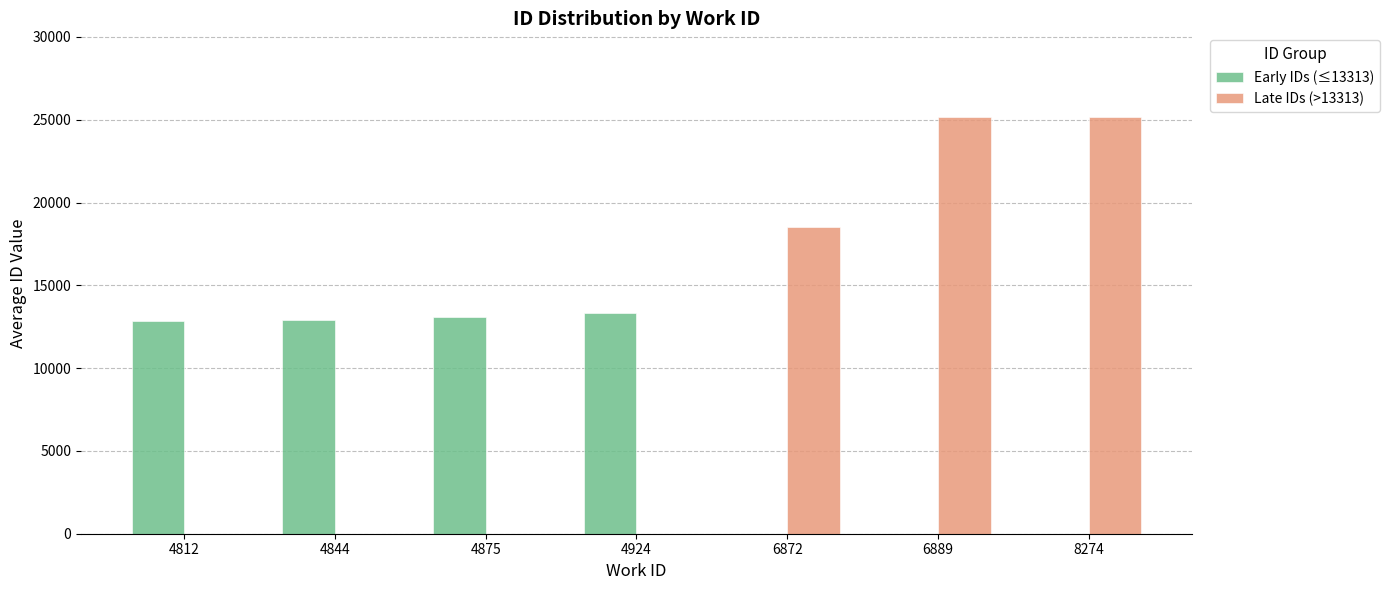

What is the sum of all Late IDs (>13313) values?

68855.0